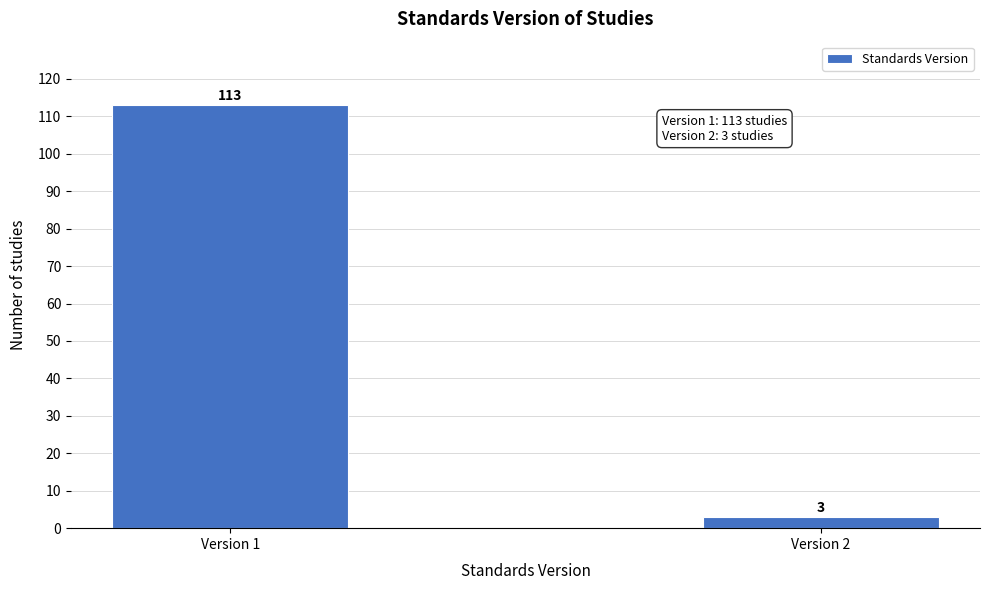

Reading left to right, extract all data points from this chart.

113	3